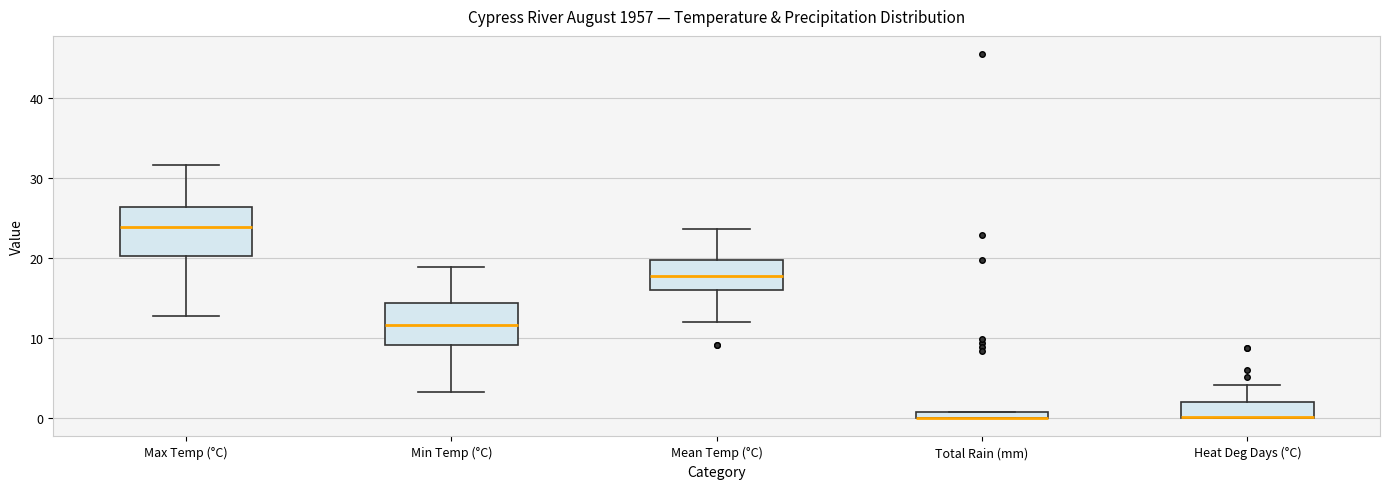

Where is the upper edge of the box for Max Temp (°C) on the y-axis? The values are not printed on the chart, so give them approximately, as read against the axis.

26